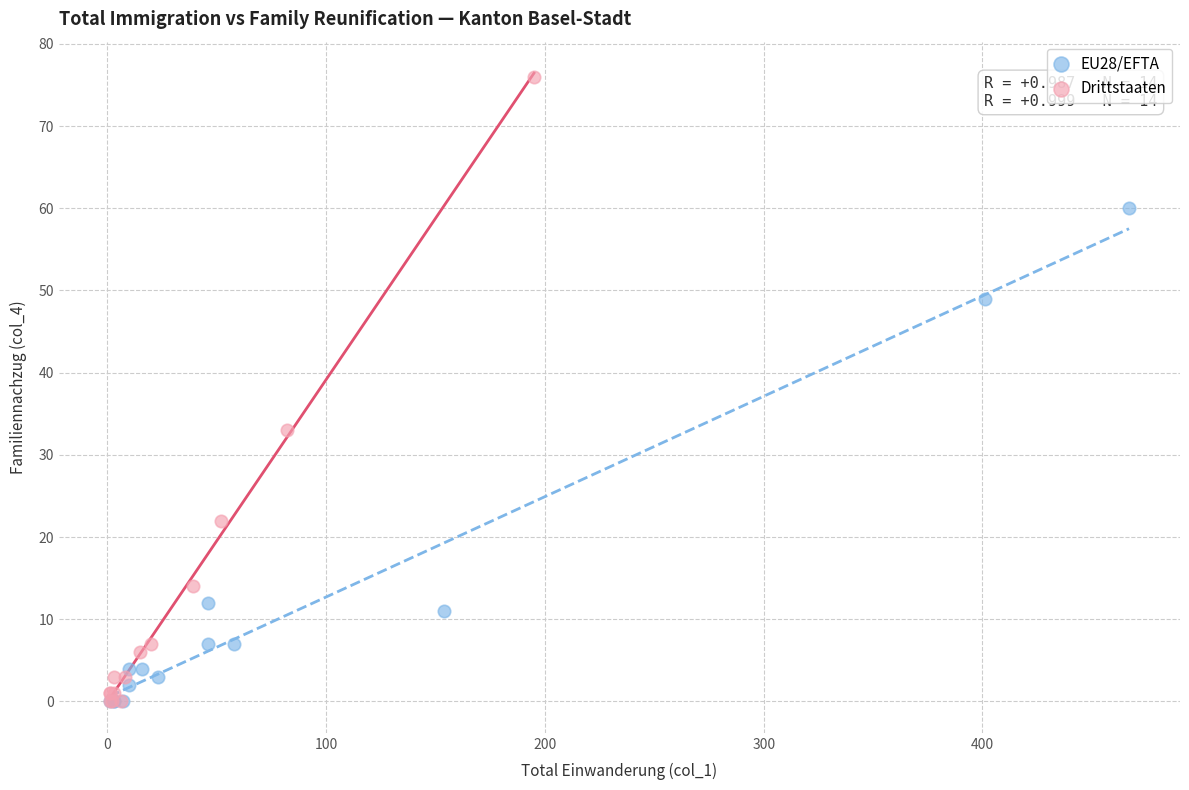

Which series has the largest Y range (max minus min)?

Drittstaaten